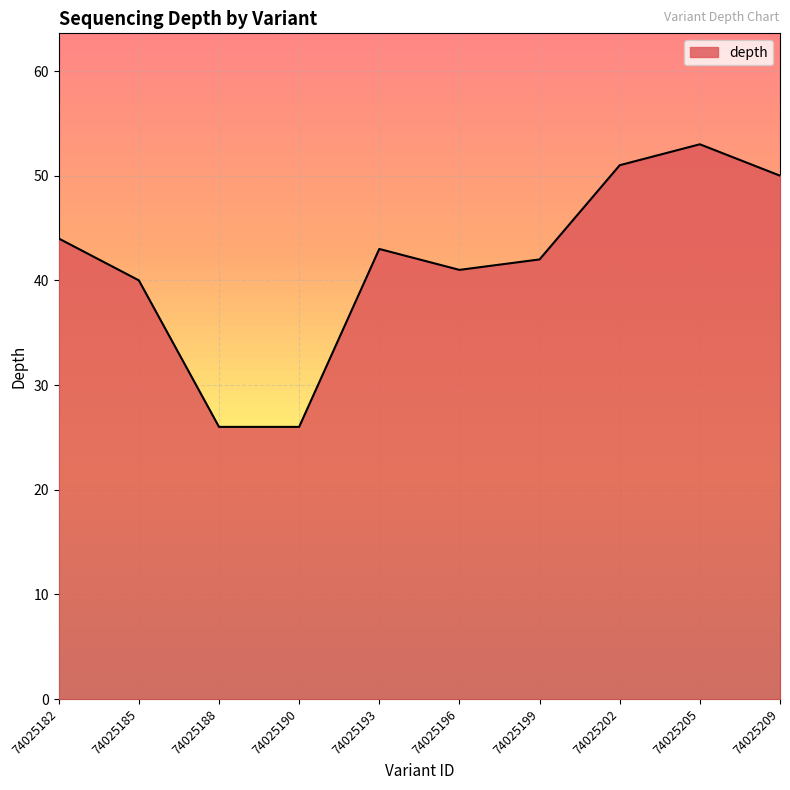

What is the approximate value at 74025188?

26